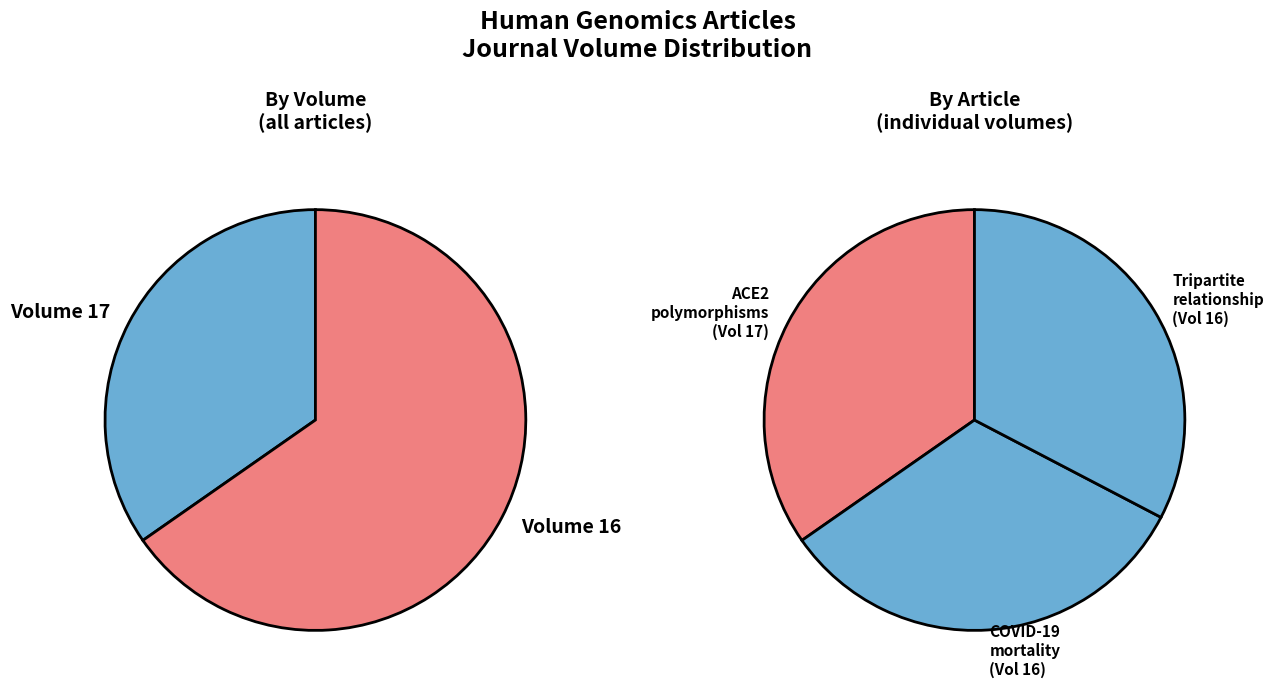

How much of the chart is everything except On the relationship between tripartite?

67.3%